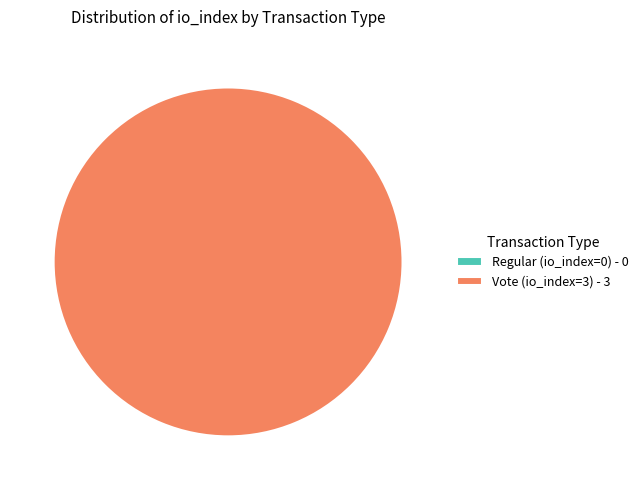

The Regular (io_index=0) slice represents 0% of the pie. True or false?

True